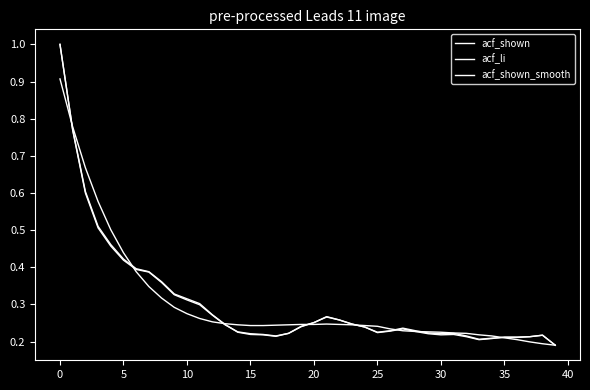

List the series in order of their peak value, highest first.

acf_shown, acf_li, acf_shown_smooth